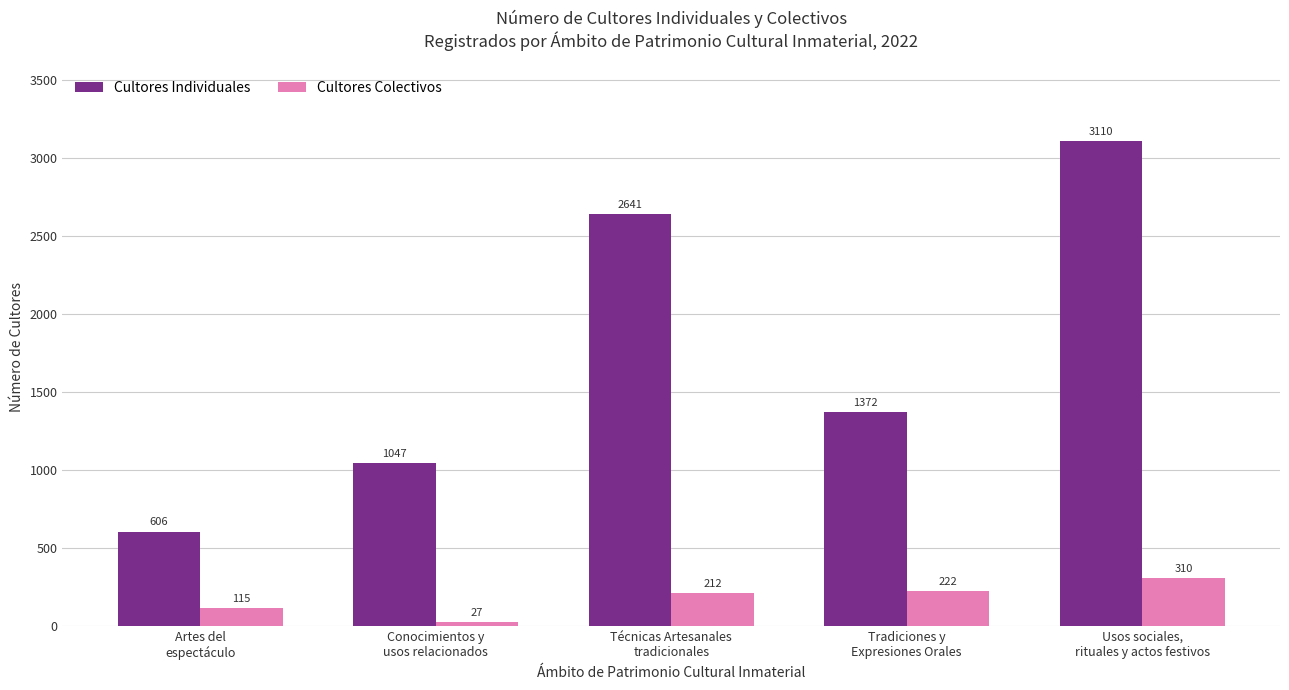

Rank the series at Usos sociales,
rituales y actos festivos from lowest to highest value.

Cultores Colectivos, Cultores Individuales